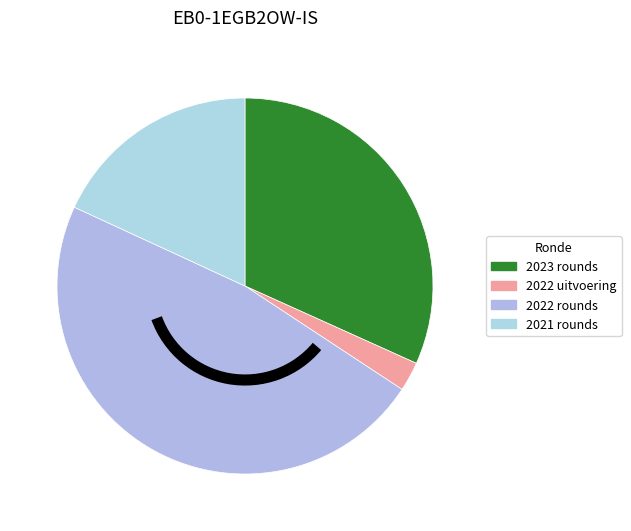

How many slices are in this pie chart?

4